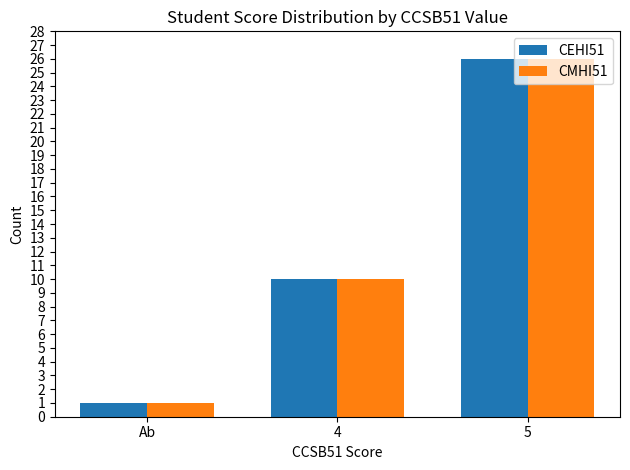

What is the difference between the maximum and second lowest values in the CEHI51 series?

16